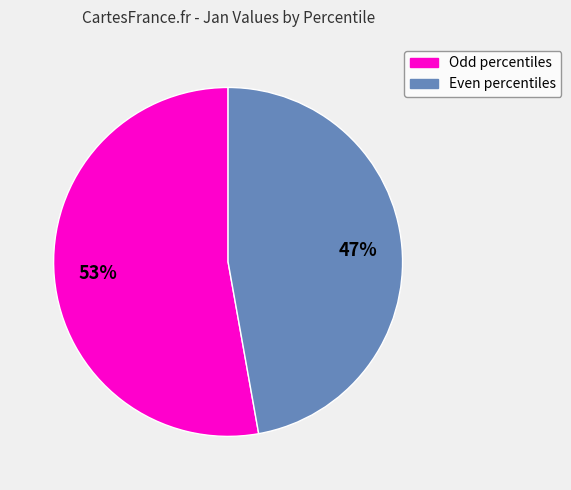

To the nearest percent, what is the difference between the largest and smallest slice percentages?

6%